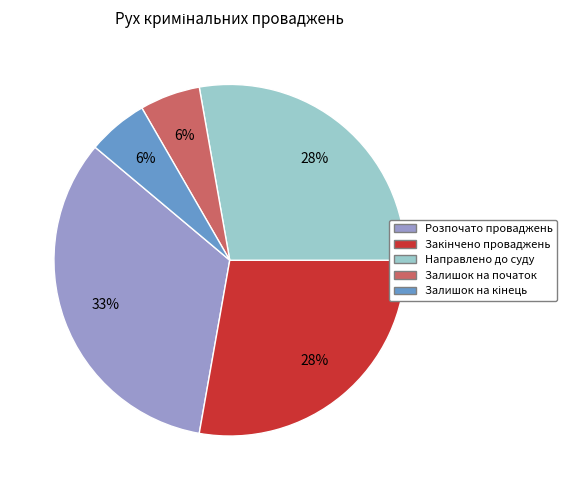

Which category has the biggest portion of the pie?

Розпочато проваджень